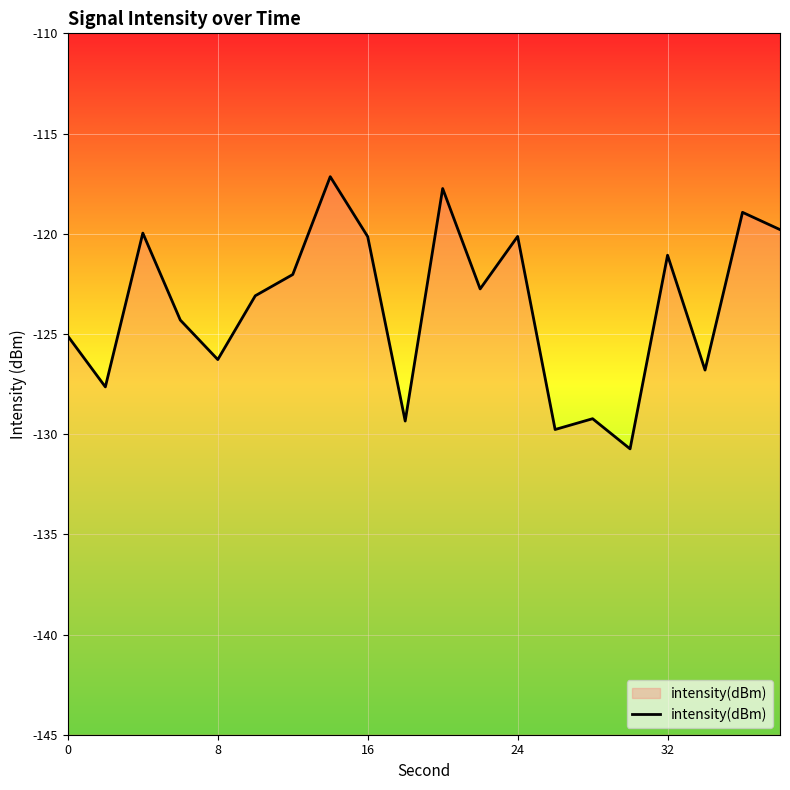

The value at 16 is -120.1. True or false?

True